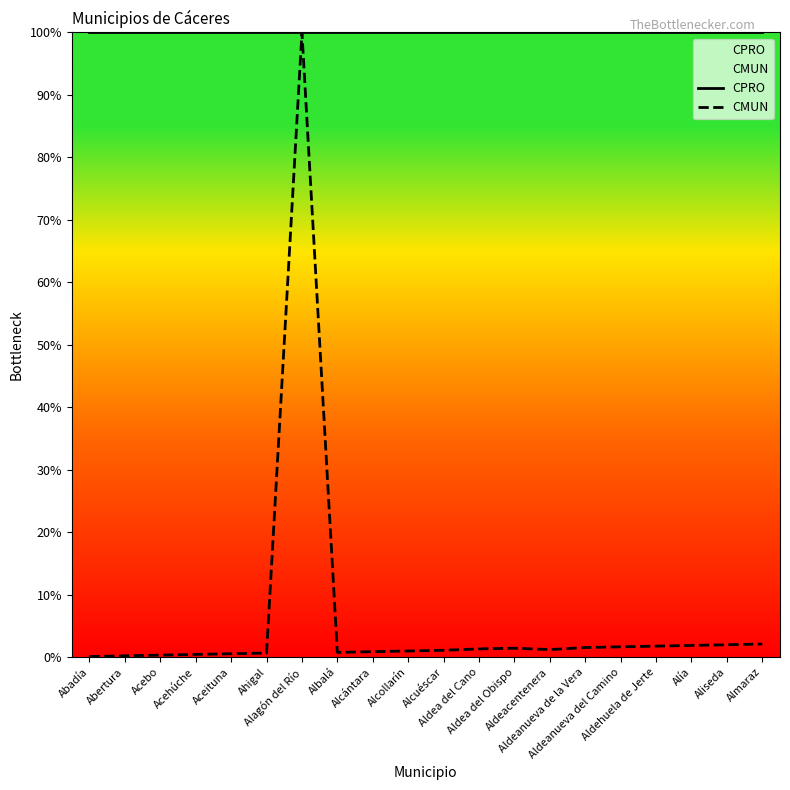

Reading right to left, extract all data points from this chart.

CPRO: 100.0	100.0	100.0	100.0	100.0	100.0	100.0	100.0	100.0	100.0	100.0	100.0	100.0	100.0	100.0	100.0	100.0	100.0	100.0	100.0
CMUN: 2.1	2.0	1.9	1.8	1.7	1.6	1.2	1.4	1.3	1.1	1.0	0.9	0.8	100.0	0.7	0.6	0.4	0.3	0.2	0.1